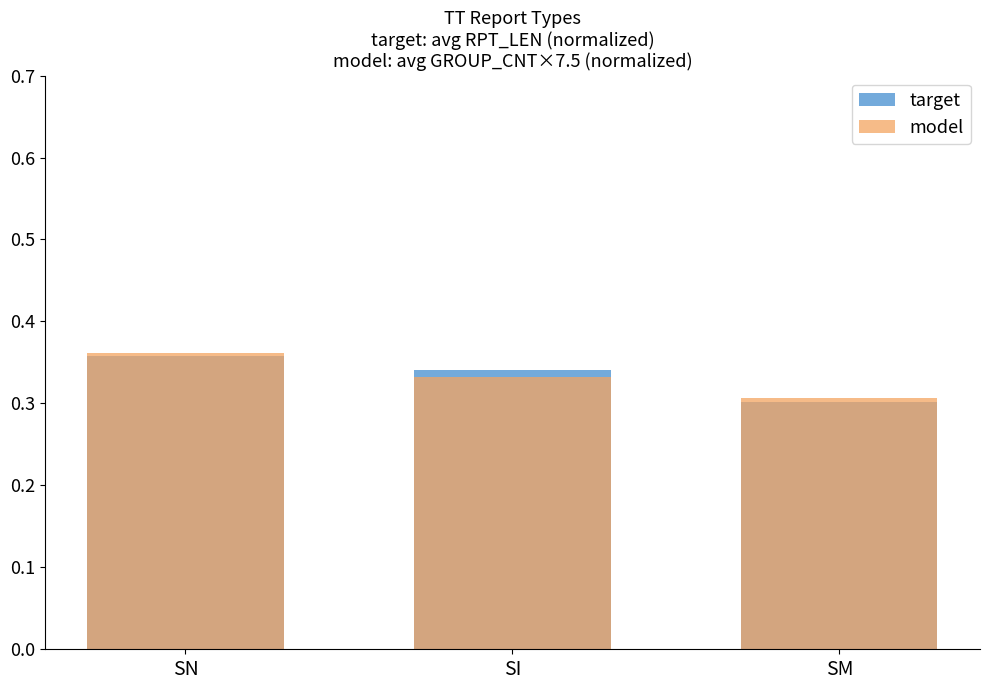

At which category is the sum across all series the highest?

SN